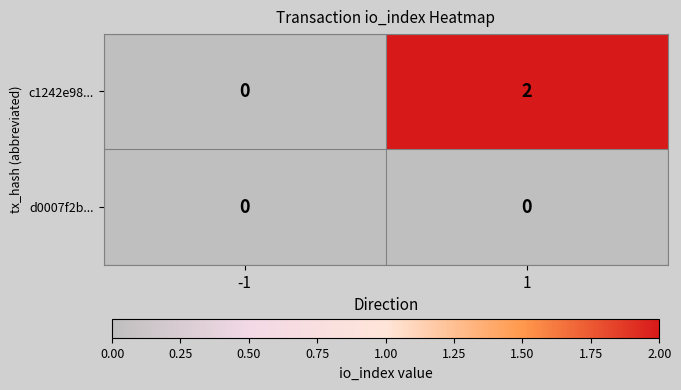

Reading left to right, extract all data points from this chart.

c1242e98...: -1=0	1=2
d0007f2b...: -1=0	1=0